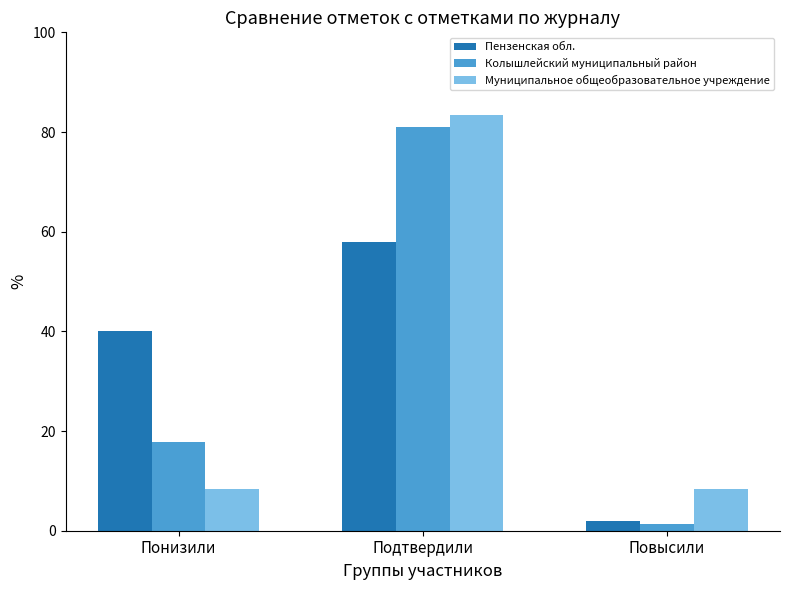

What is the total value across all series at Понизили?

66.1